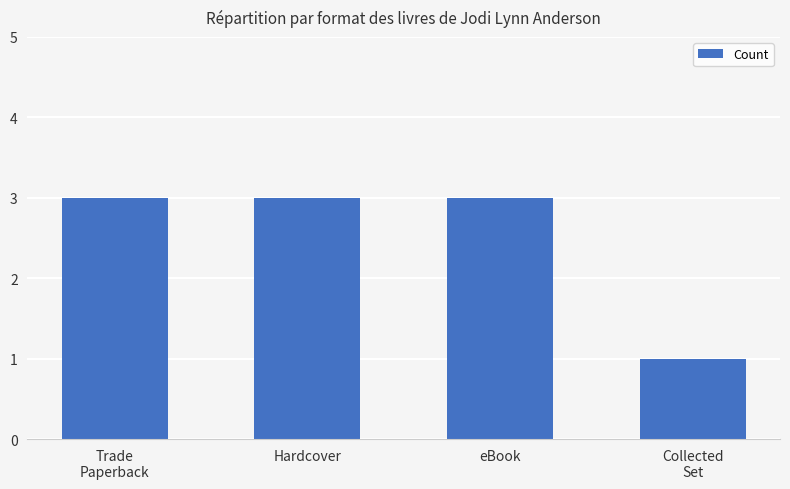

What is the value of the 4th bar from the left?

1